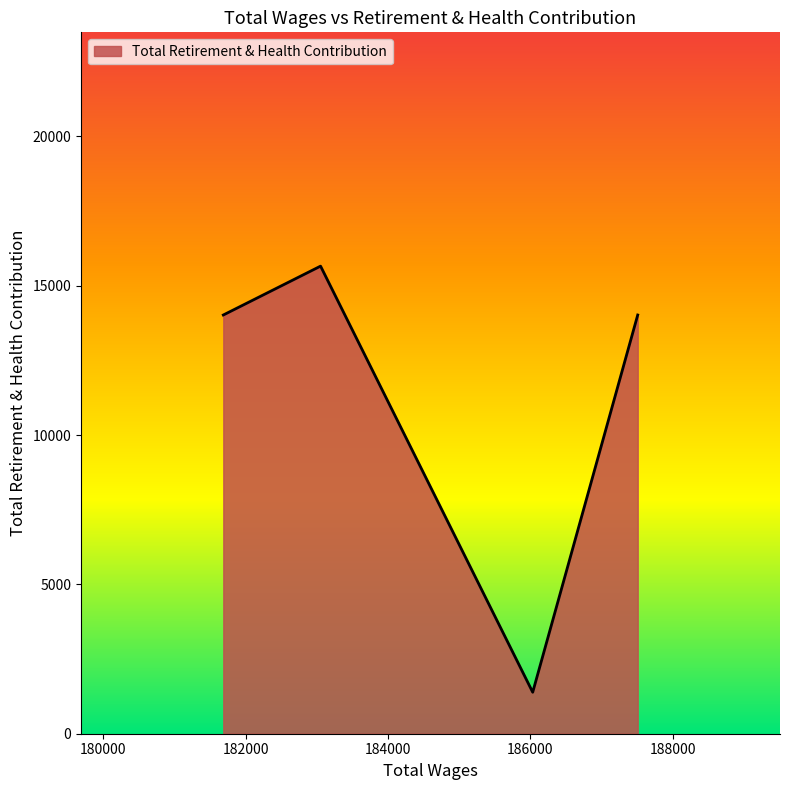

What is the sum of all values?

45084